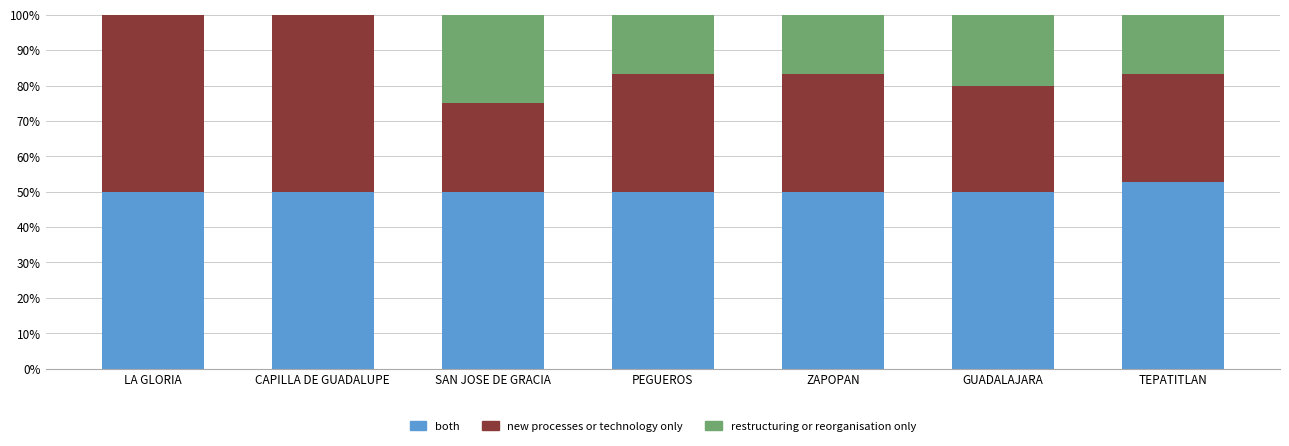

What is the approximate value of both at GUADALAJARA?

50.0